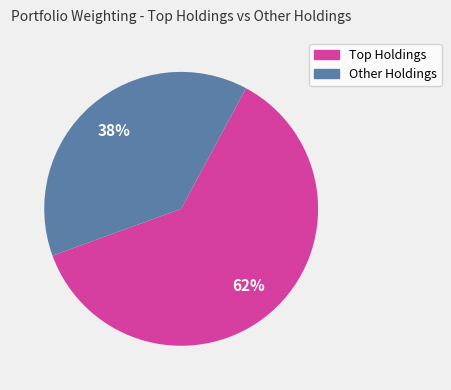

Does any single category account for the majority?

Yes